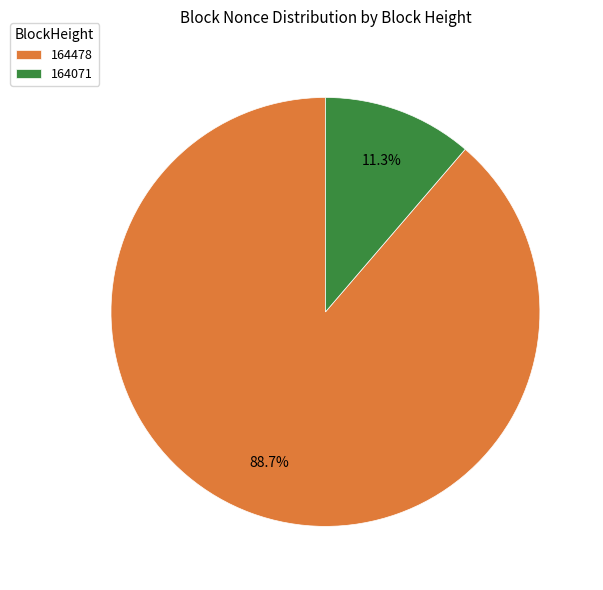

Rank the categories by value from highest to lowest.

164478, 164071